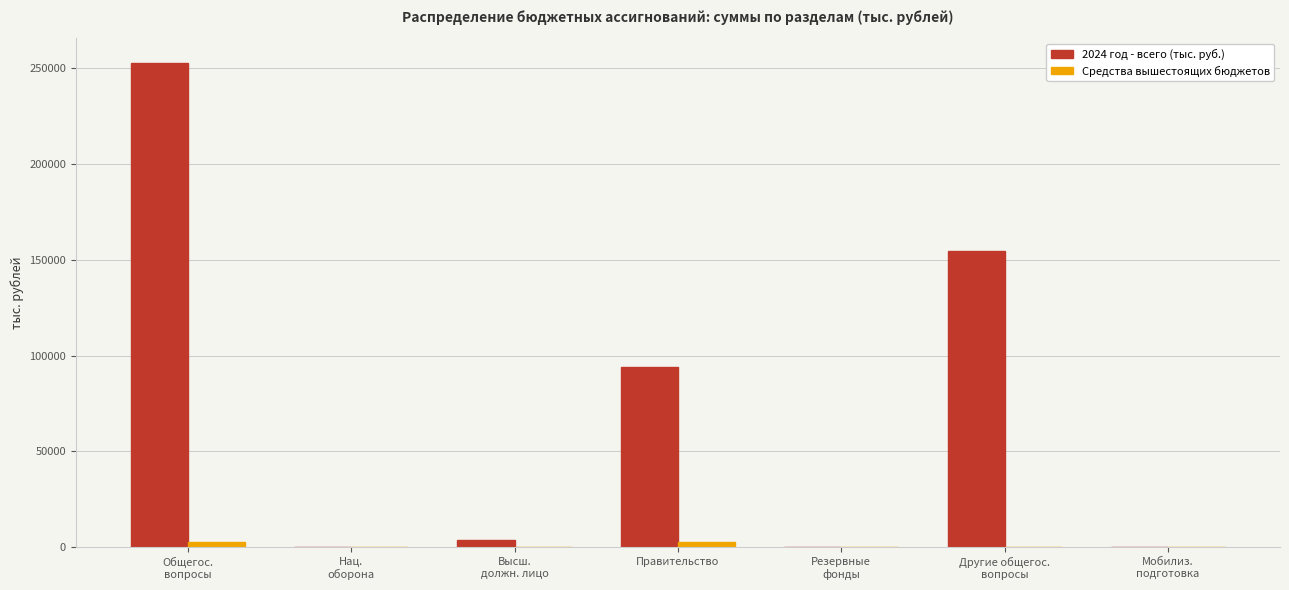

What is the sum of all Средства вышестоящих бюджетов values?

5912.0